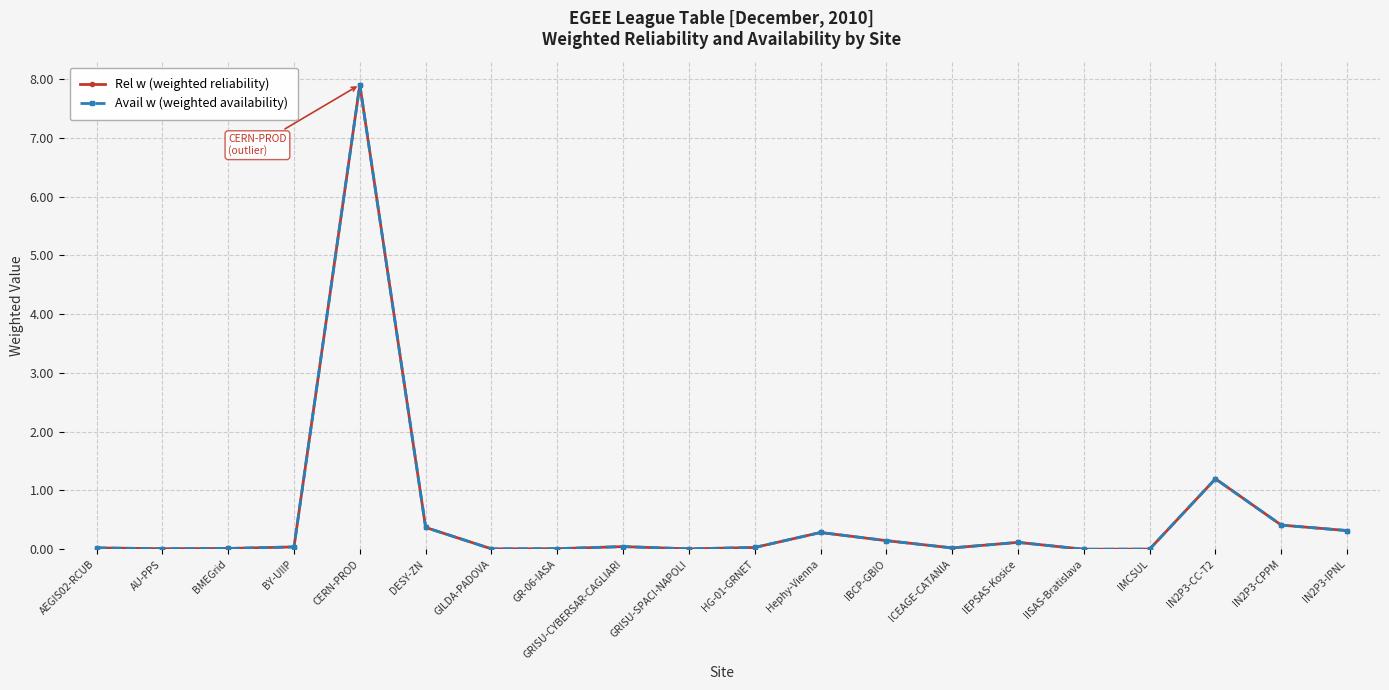

Does the chart have visible grid lines?

Yes